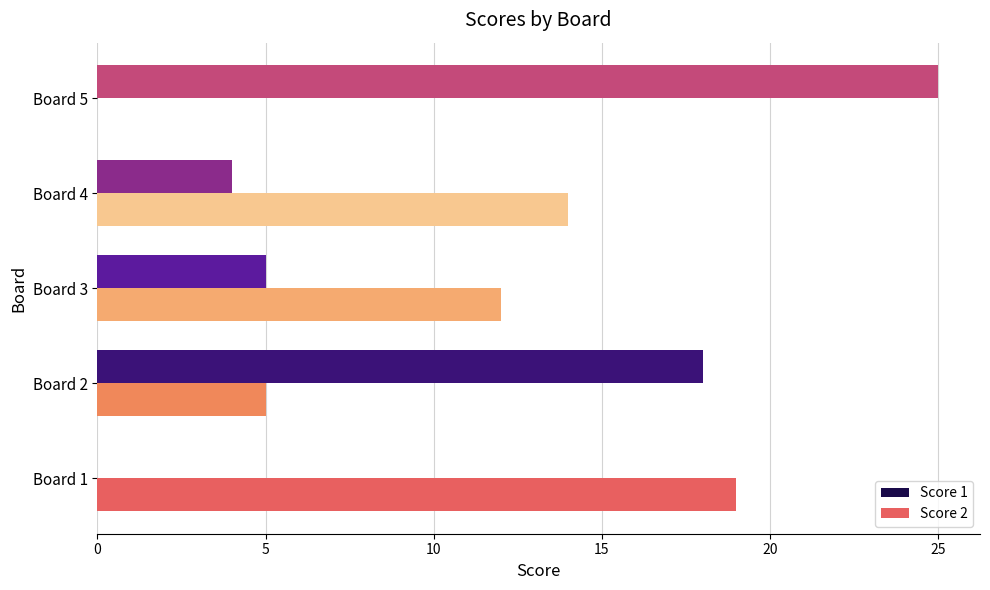

What is the sum of all Score 1 values?

52